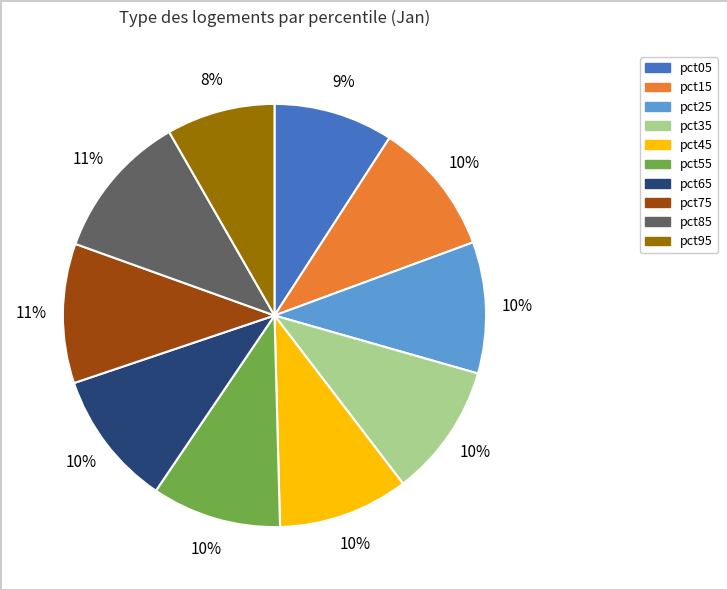

What is the smallest slice in the pie chart?

pct95